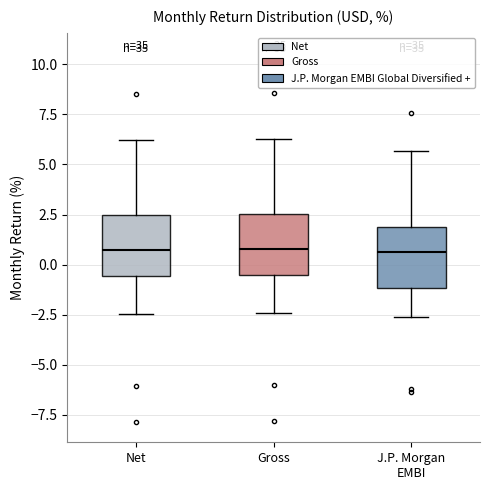

Reading left to right, transcribe this box plot: for each box, give where its median line is, the range the box spans, and where its two whiskers end, as read against the y-axis. The values are not printed on the chart, so give them approximately, as read against the axis.

Net: median 0.5, box -0.5 to 2.5, whiskers -2.5 to 6.0
Gross: median 1.0, box -0.5 to 2.5, whiskers -2.5 to 6.5
J.P. Morgan EMBI: median 0.5, box -1.0 to 2.0, whiskers -2.5 to 5.5